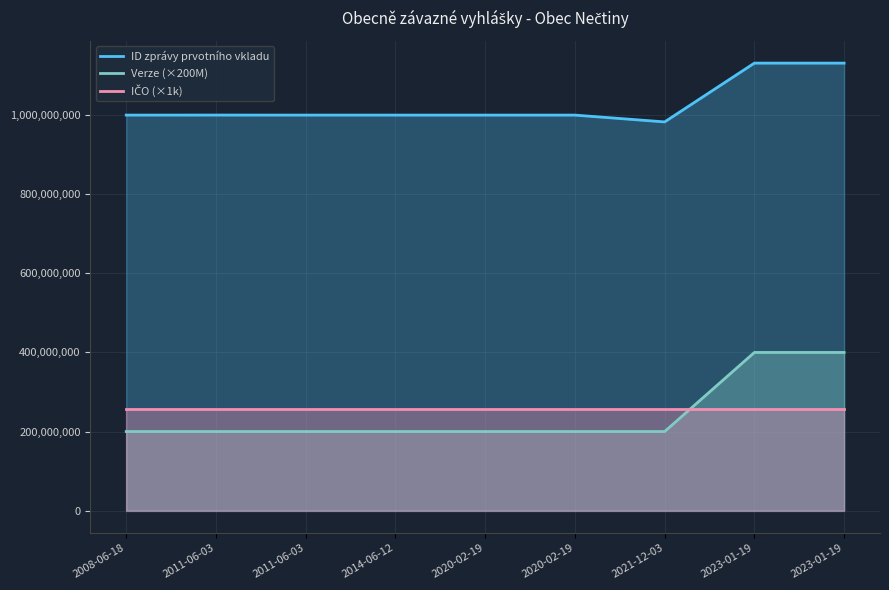

At which label is IČO (×1k) closest to 258156000?

2008-06-18